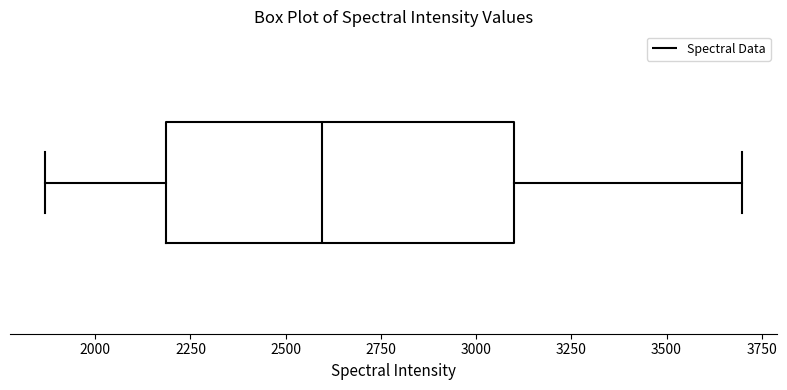

Transcribe this box plot: give where the median line is, the range the box spans, and where the two whiskers end, as read against the x-axis. The values are not printed on the chart, so give them approximately, as read against the axis.

median 2600, box 2200 to 3100, whiskers 1850 to 3700